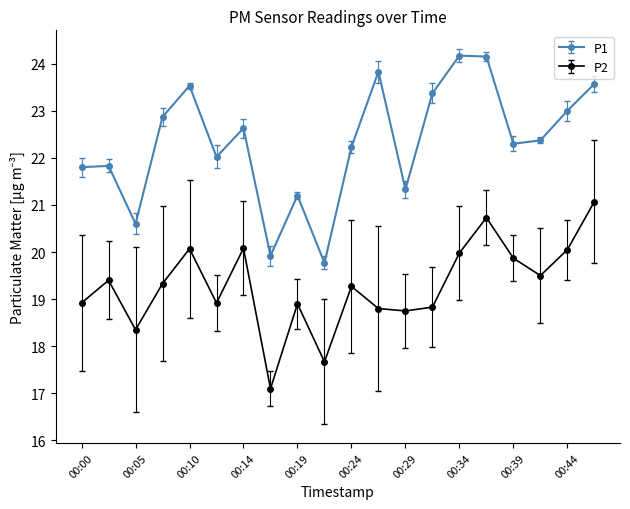

What is the value of the P2 point at the 2nd from the left?

19.4